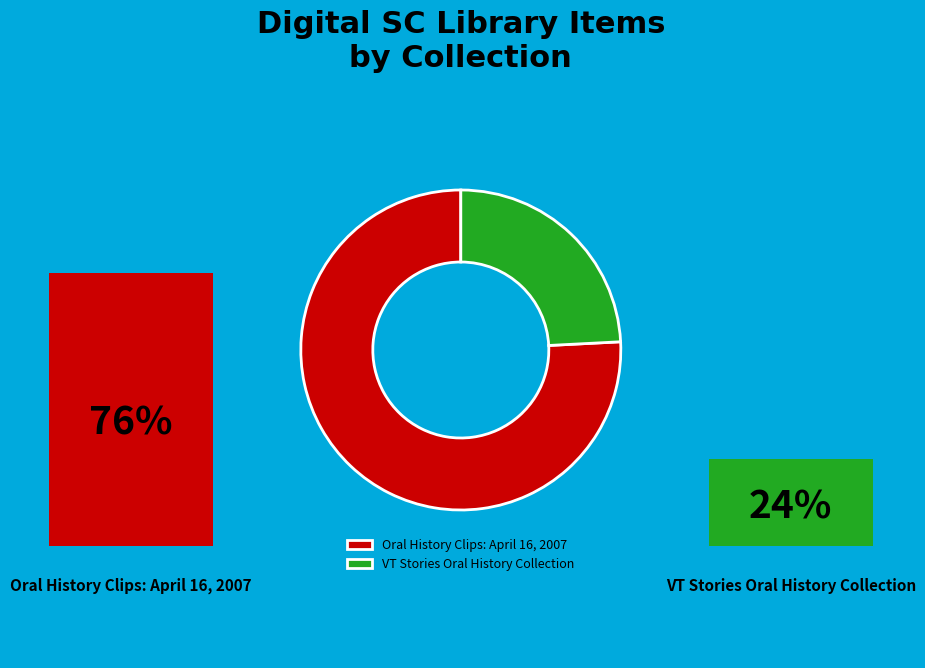

What percentage do VT Stories Oral History Collection and Oral History Clips: April 16, 2007 together represent?

100.0%